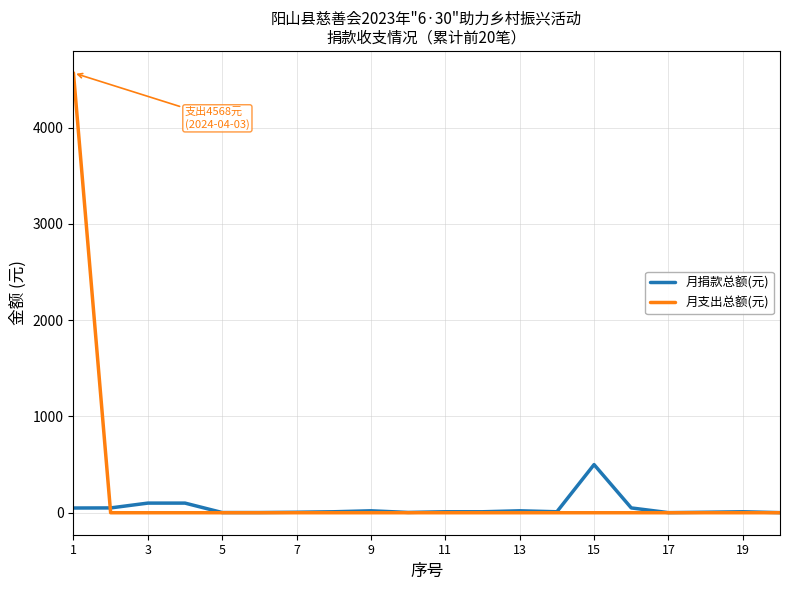

What is the minimum value for 月捐款总额(元)?

1